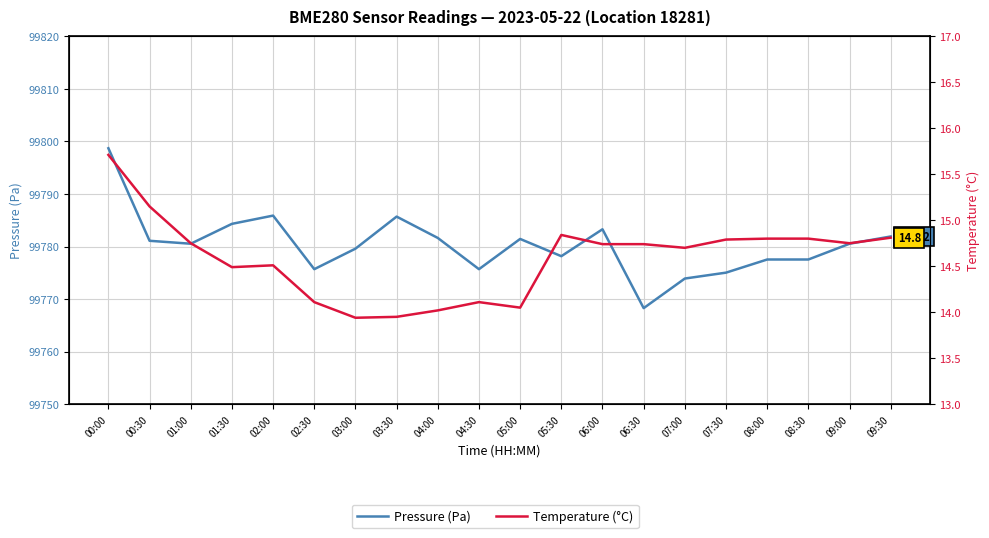

How many interior local peaks does the Pressure (Pa) series have?

4